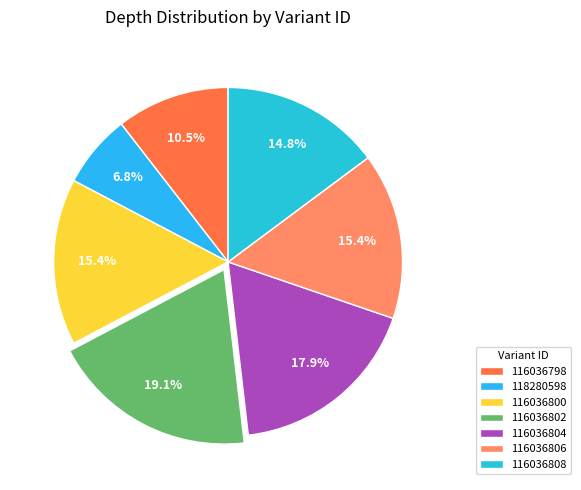

Count the number of slices in the pie.

7